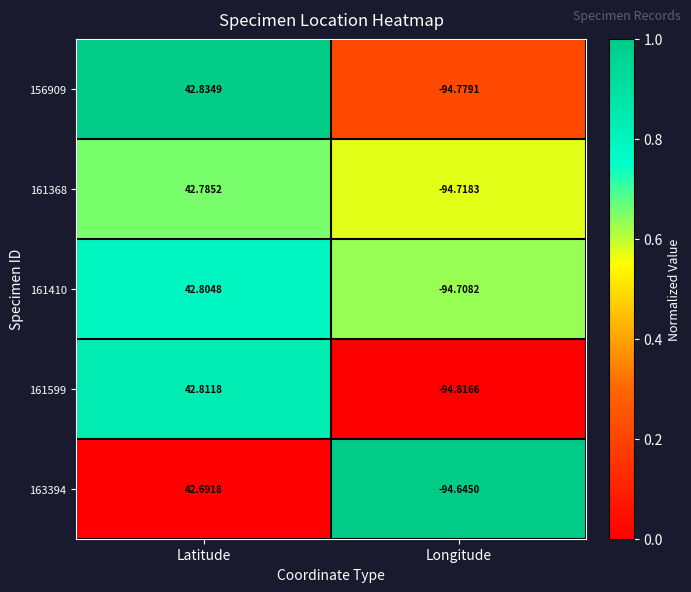

Rank the series at Longitude from highest to lowest value.

163394, 161410, 161368, 156909, 161599